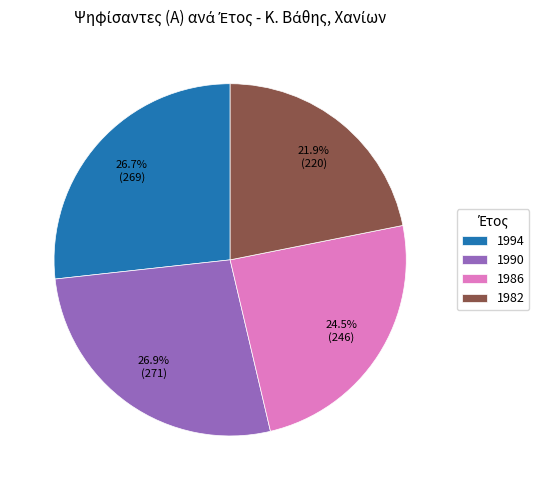

What portion of the pie excludes 1990?

73.1%